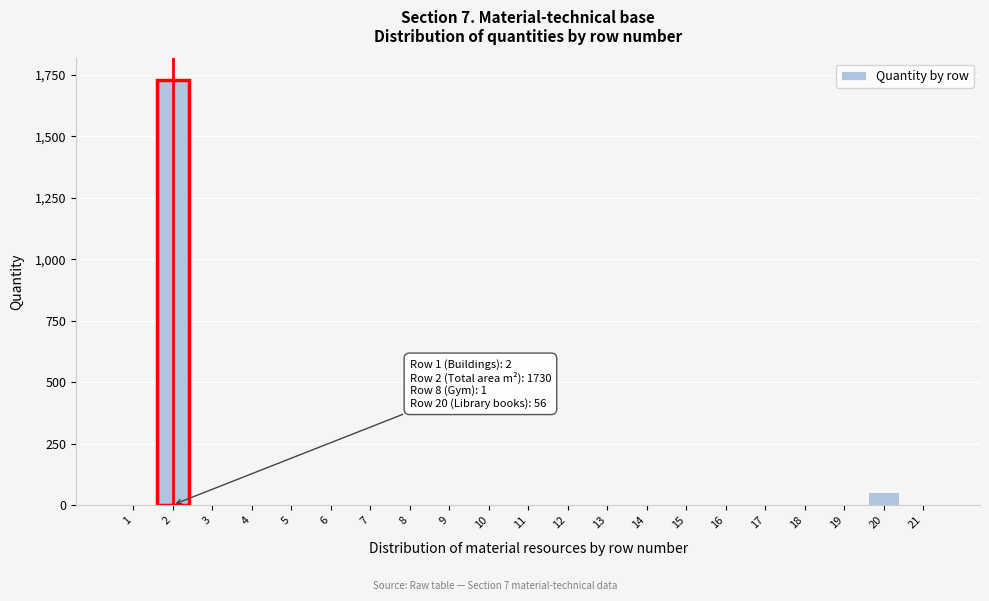

What is the sum of all values?

1789